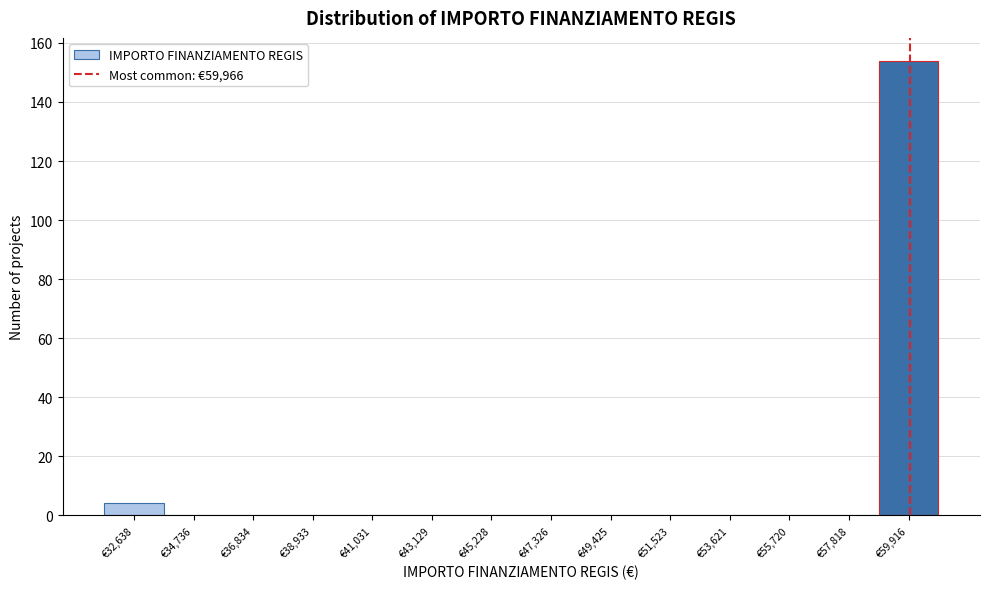

Over which range of the x-axis is the bar tallest?

59000 to 61000